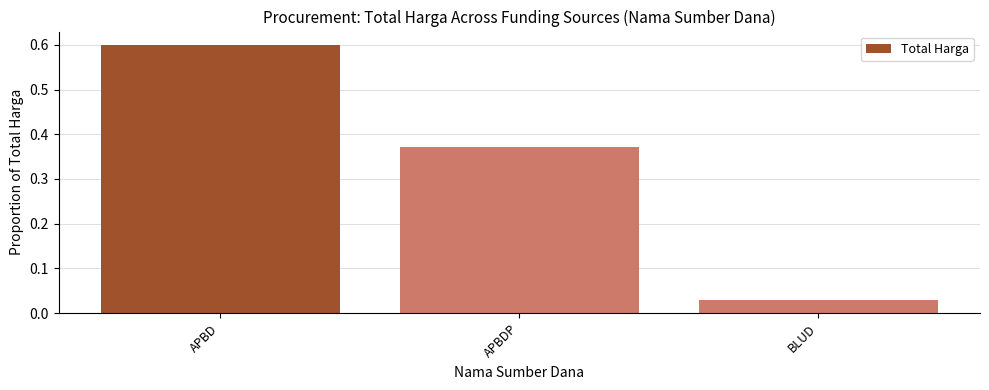

What is the difference between the maximum and minimum values?

0.6